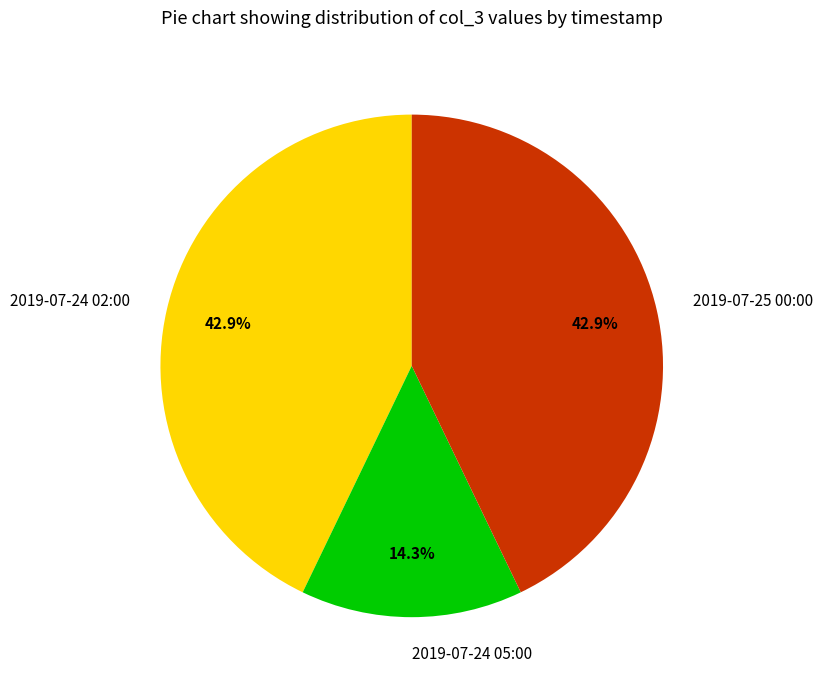

Is the sum of 2019-07-24 02:00 and 2019-07-24 05:00 greater than half?

Yes